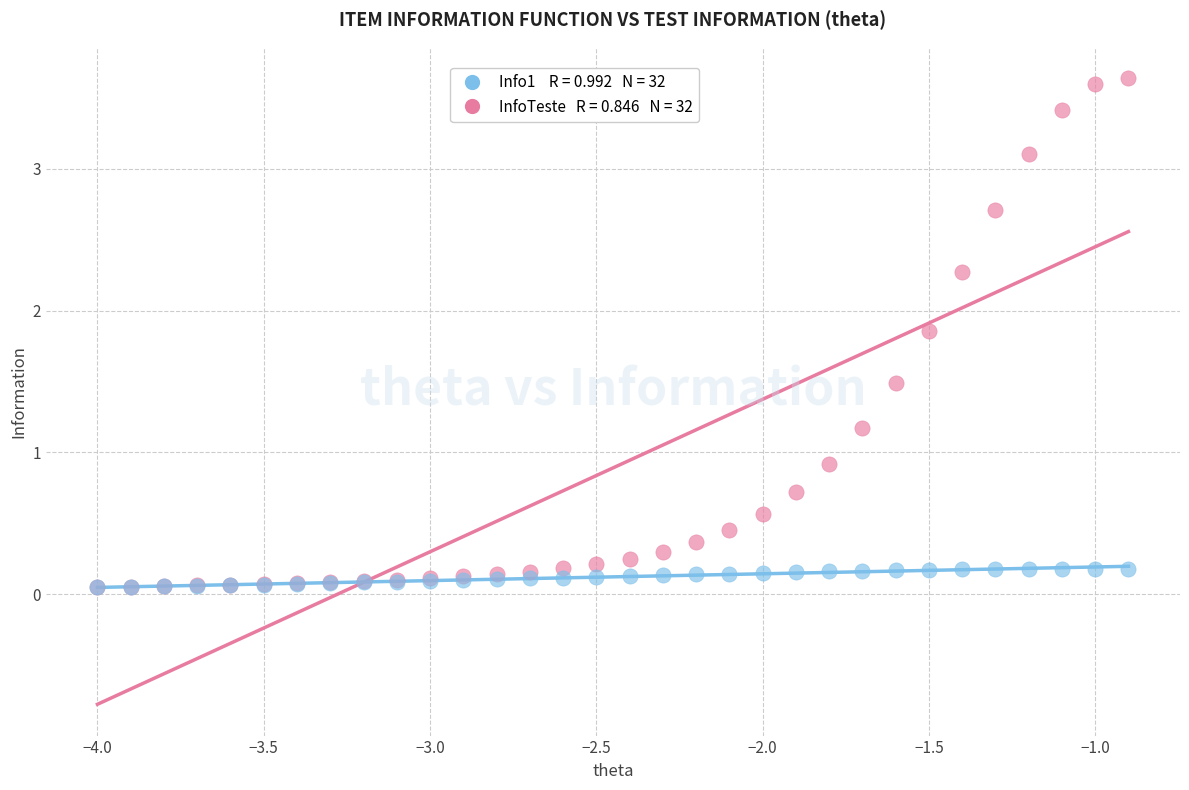

Across all series, what Y value is closest to 1?

0.9